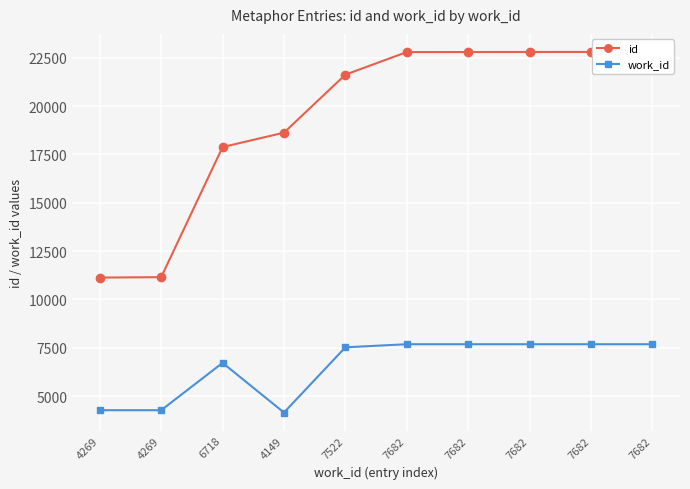

Is the value of work_id at 4269 greater than the value of id at 7682?

No